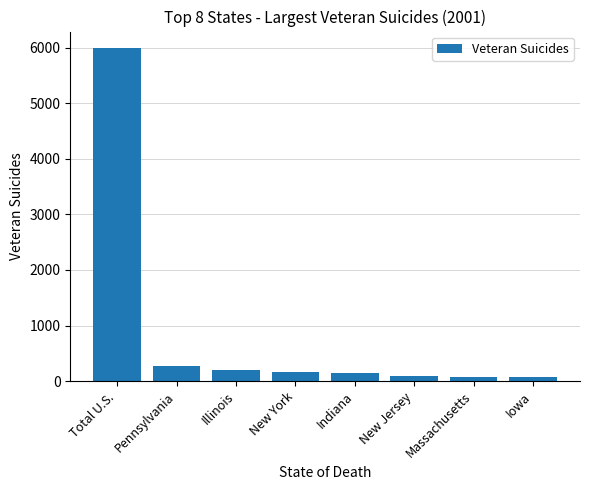

What is the label of the 6th bar from the left?

New Jersey